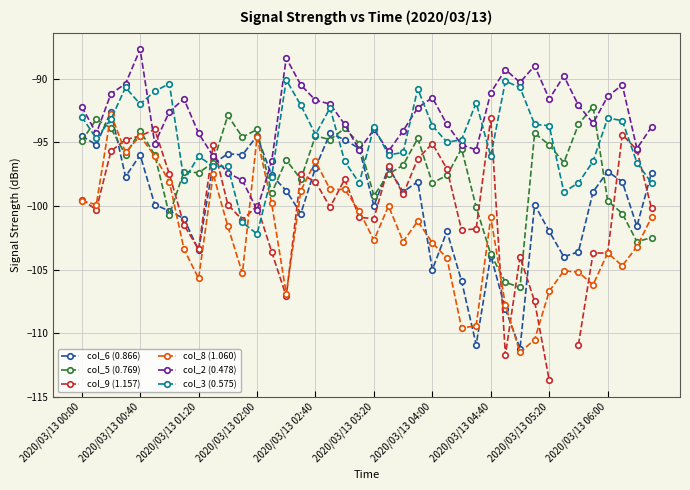

The col_2 (0.478) series shows -123.2 at 2020/03/13 03:20. True or false?

False